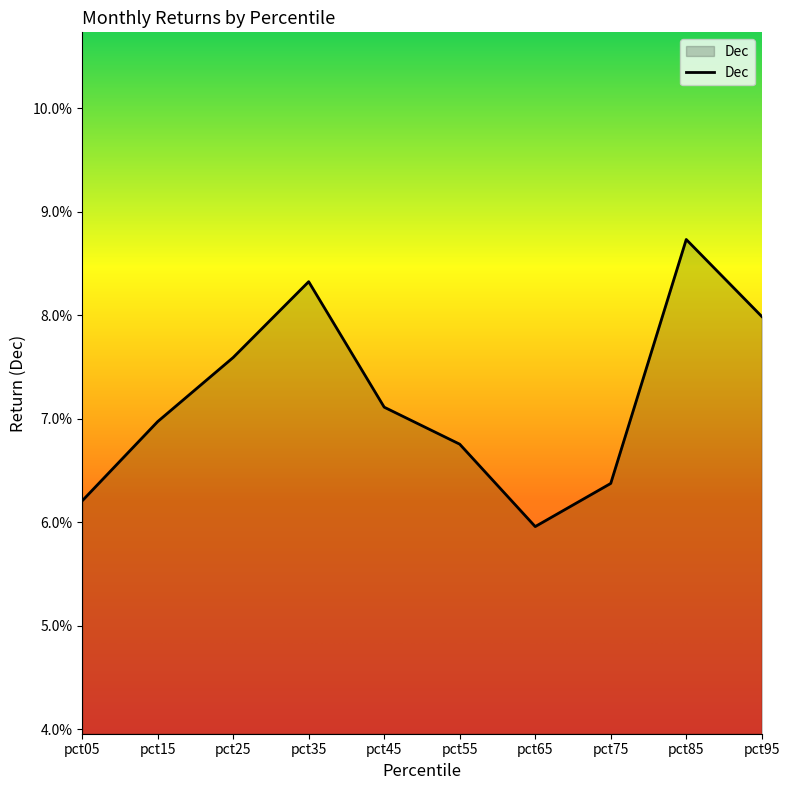

At which label is the value closest to 0?

pct65